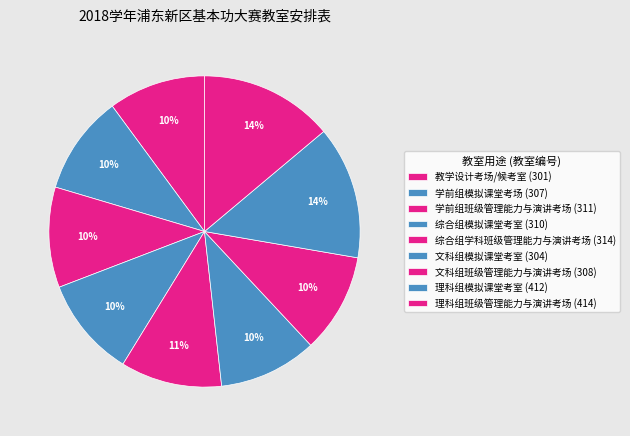

Is it true that 综合组模拟课堂考室 is 10% of the pie?

True